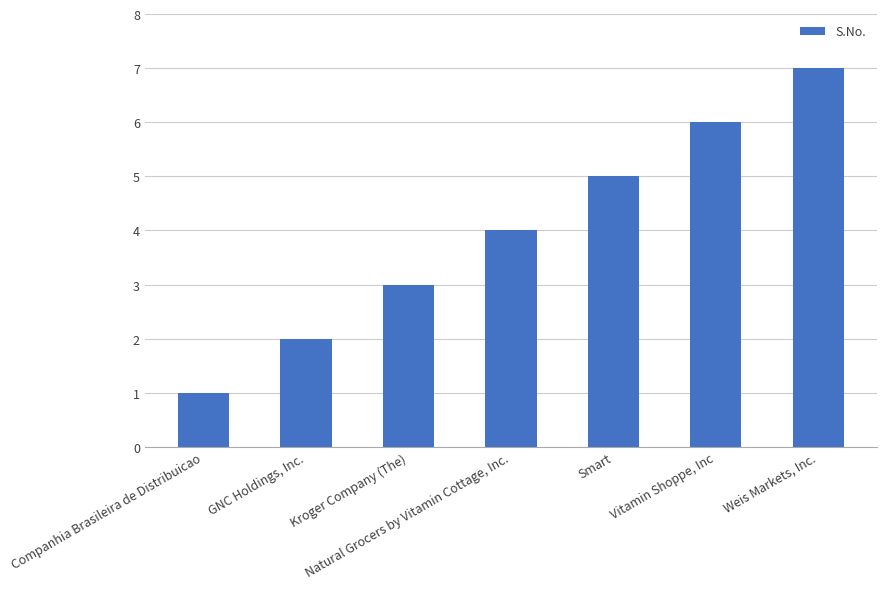

What is the label of the 7th bar from the right?

Companhia Brasileira de Distribuicao